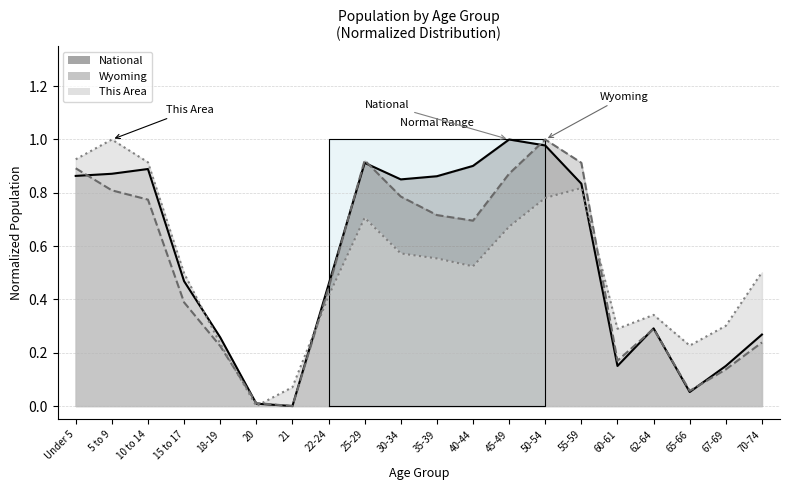

At which category is the sum across all series the highest?

50-54